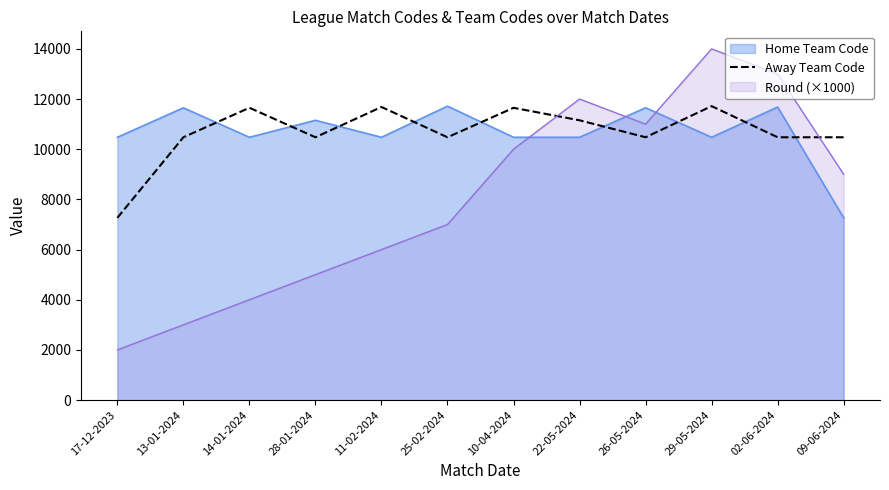

What is the difference between the maximum and minimum values?

4453